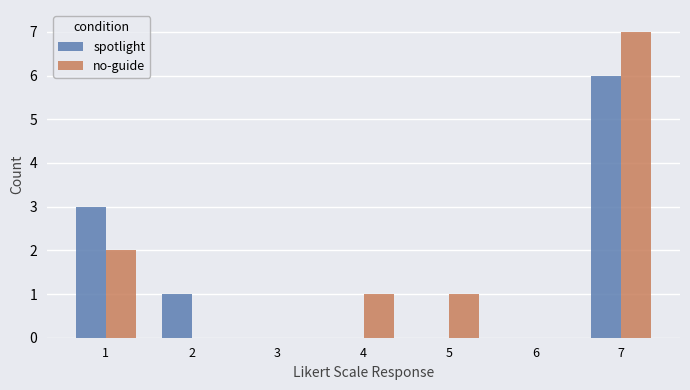

Is the value of spotlight at 1 greater than the value of no-guide at 2?

Yes